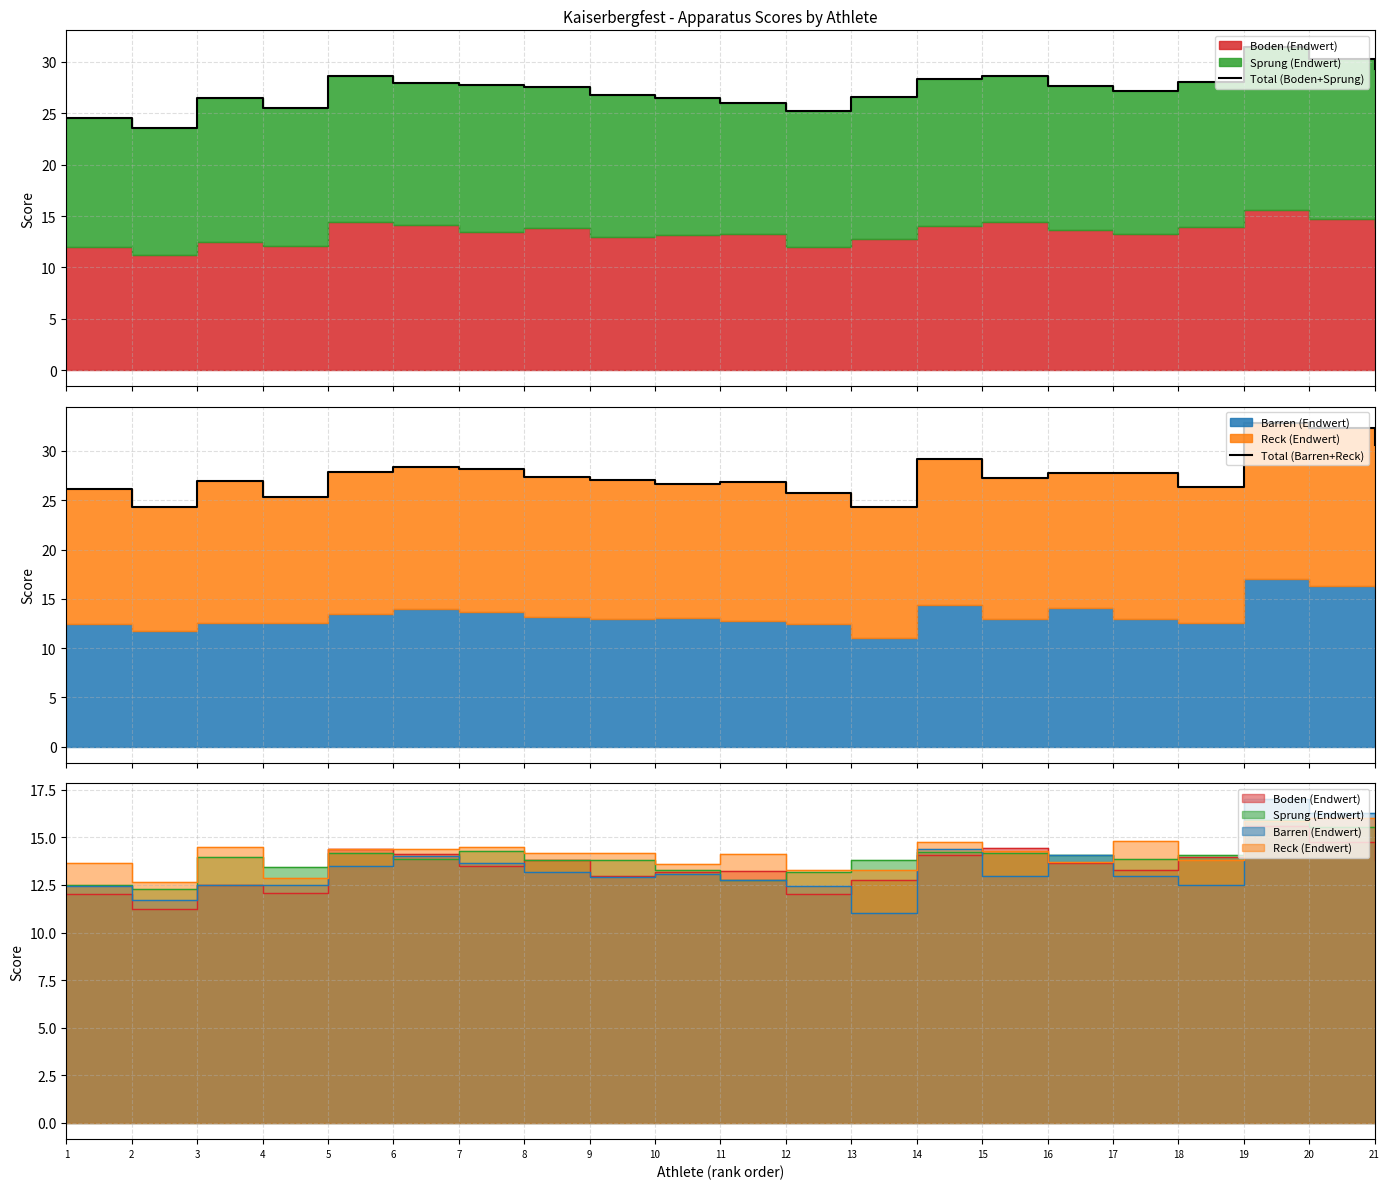

Which series ends up on top after the final intersection of Total (Barren+Reck) and Total (Boden+Sprung)?

Total (Barren+Reck)